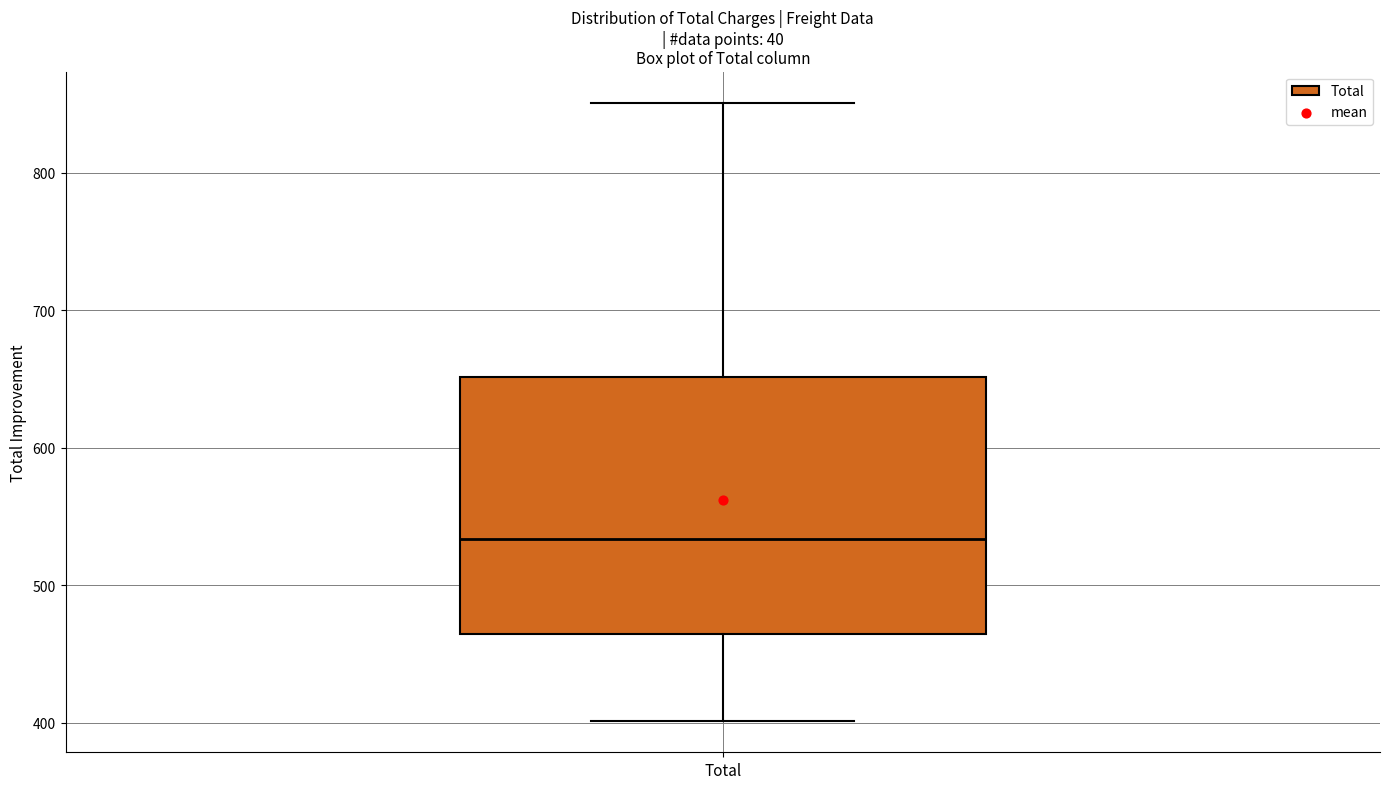

Read this box plot against the y-axis: the position of the median line, the range covered by the box, and the ends of both whiskers. The values are not printed on the chart, so give them approximately, as read against the axis.

median 530, box 460 to 650, whiskers 400 to 850